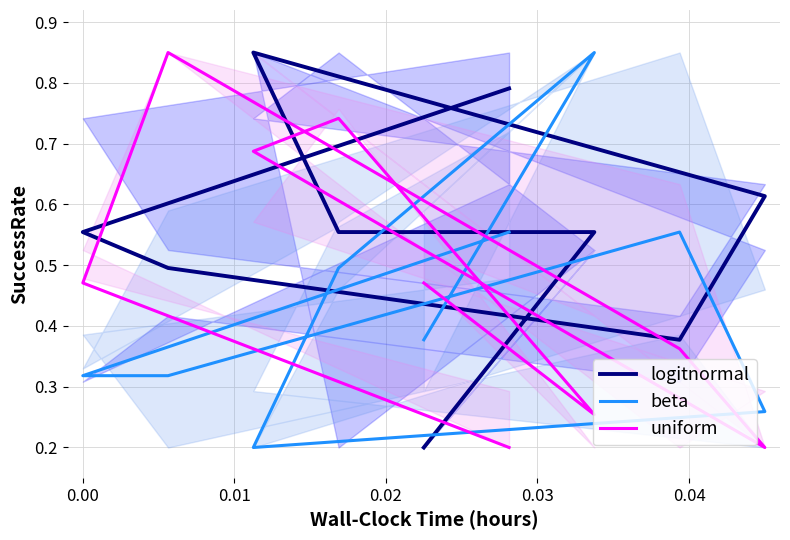

How many intersections are there between beta and uniform?

5